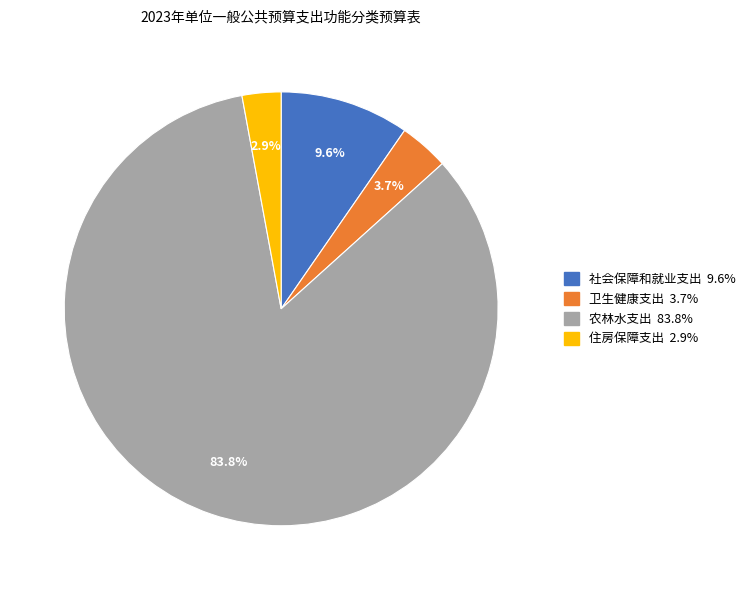

Approximately how many times larger is the value at 农林水支出 compared to 社会保障和就业支出?

8.7